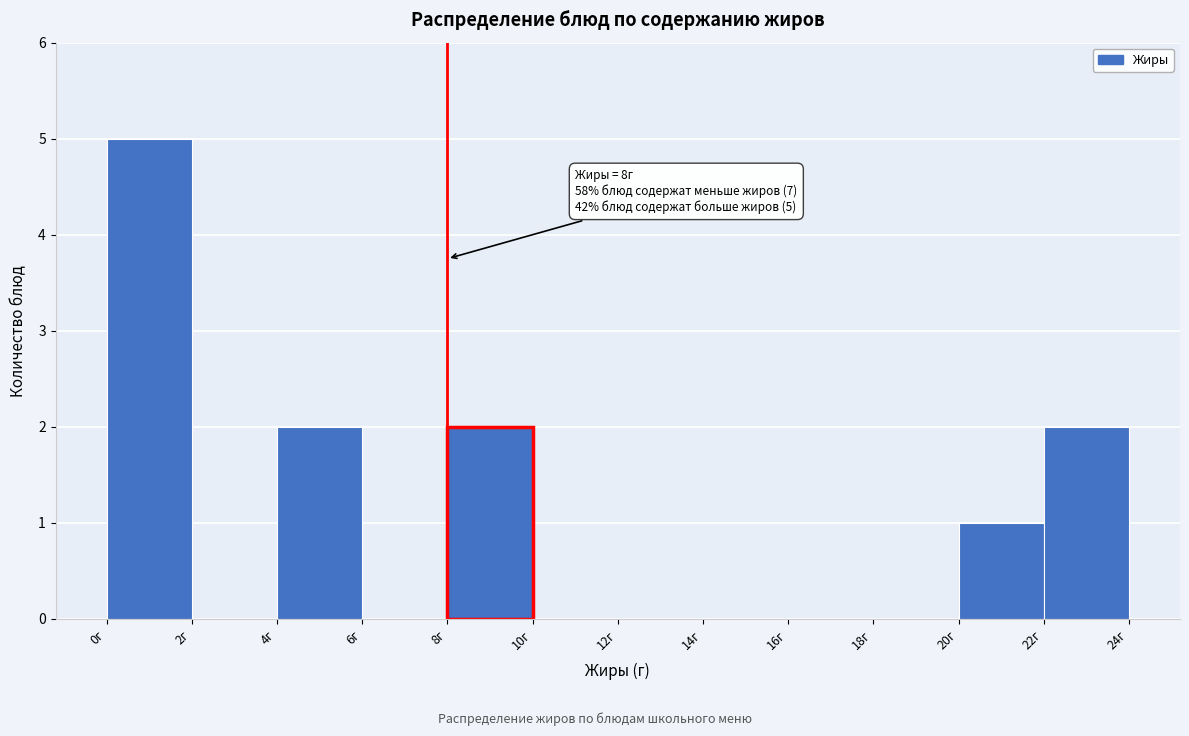

Over which range of the x-axis is the bar tallest?

0 to 2